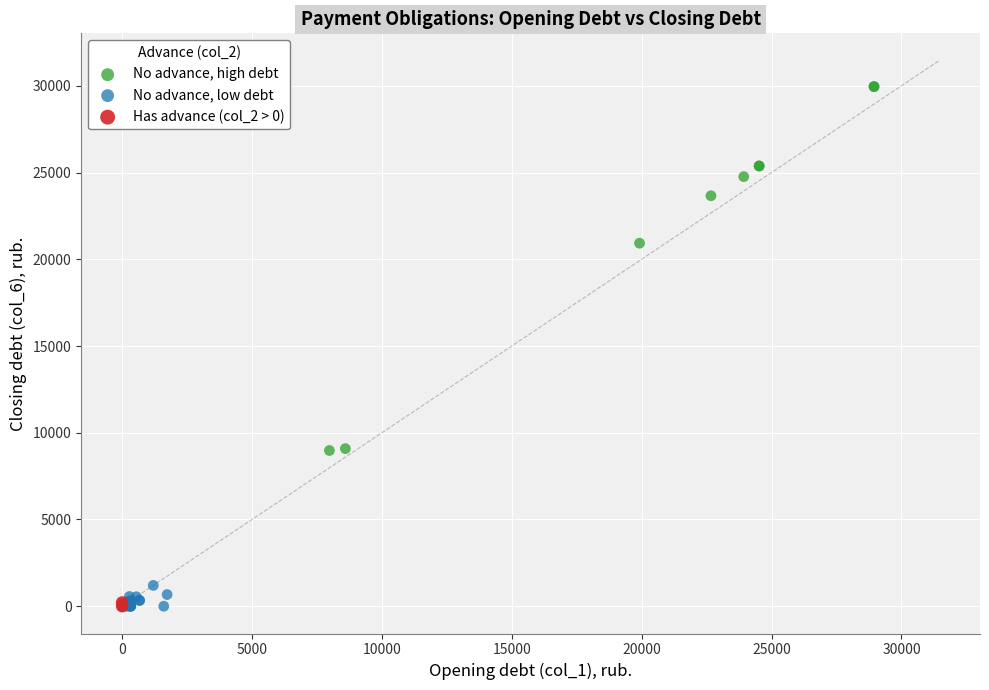

What are all the series names shown in the legend?

No advance, high debt, No advance, low debt, Has advance (col_2 > 0)